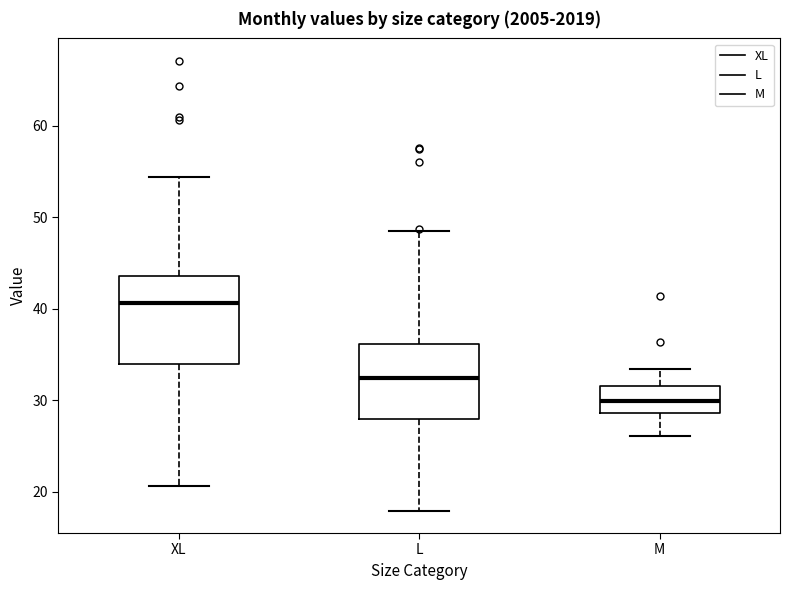

Where is the upper edge of the box for XL on the y-axis? The values are not printed on the chart, so give them approximately, as read against the axis.

44